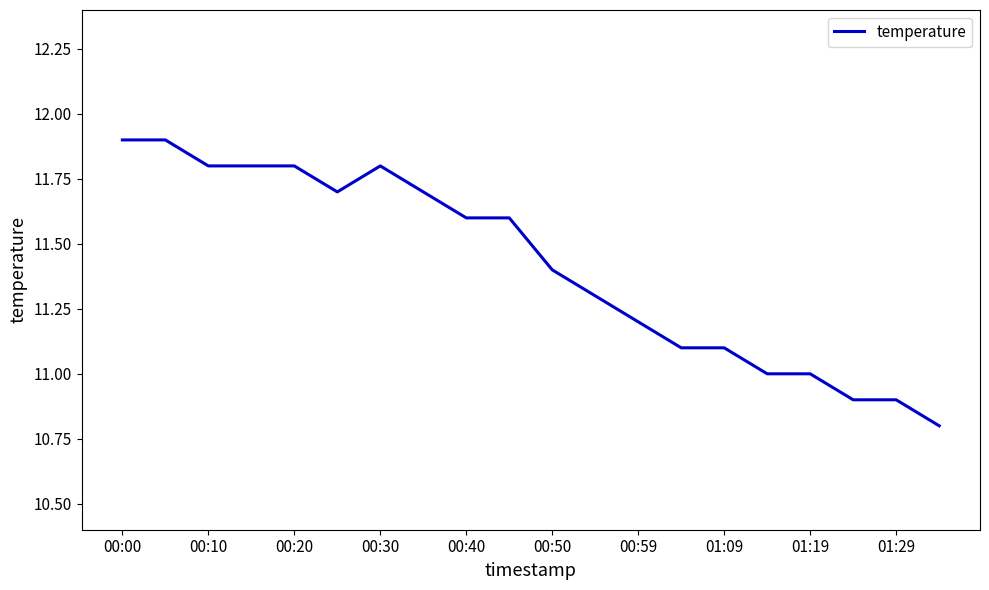

What is the greatest value displayed?

11.9